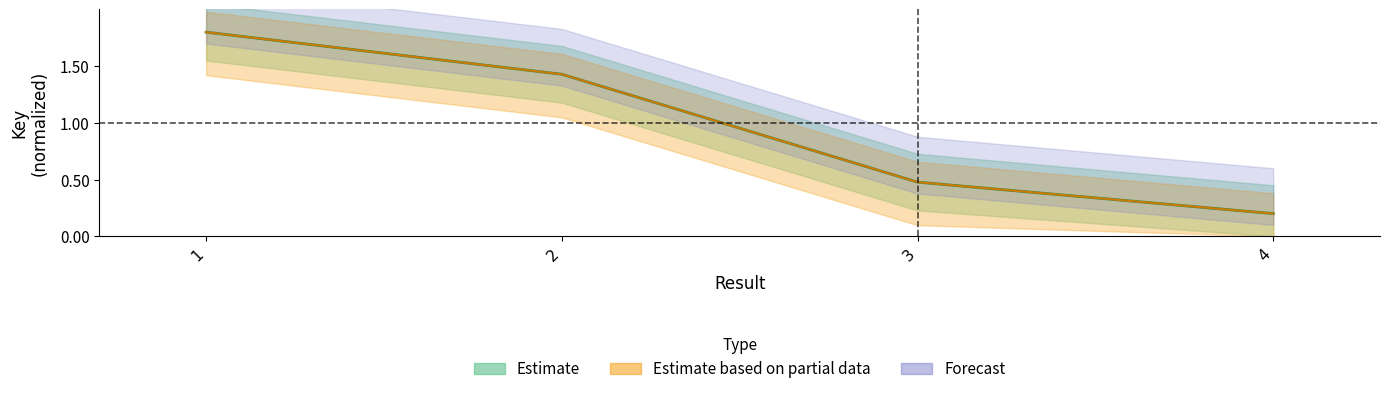

How many values are between 0 and 1?

2